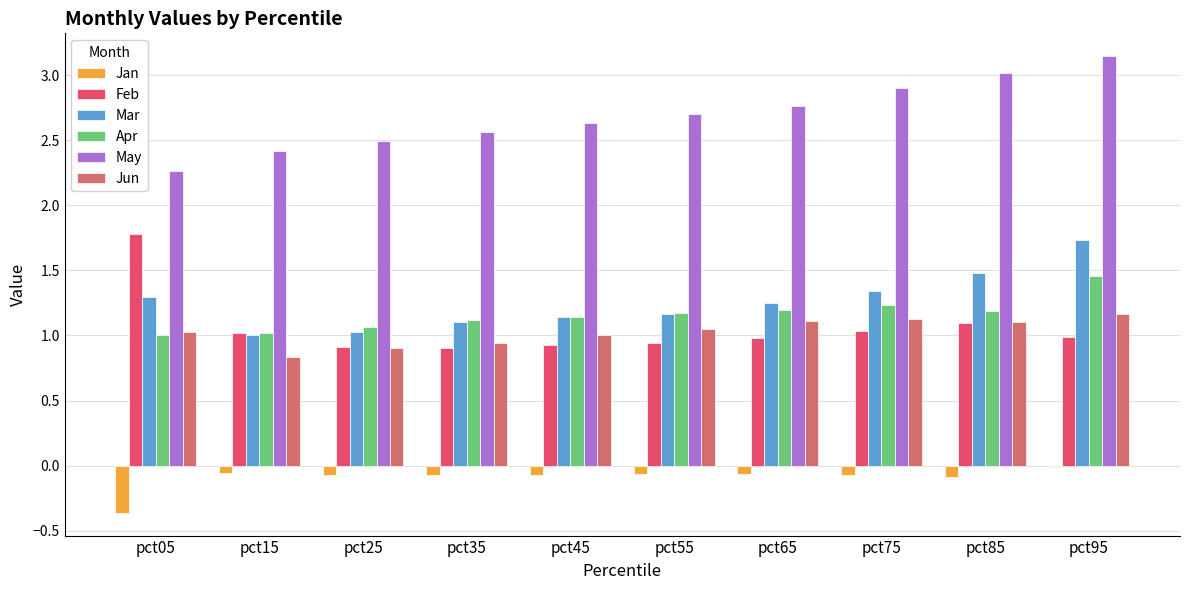

Which label corresponds to the largest value in the chart?

pct95